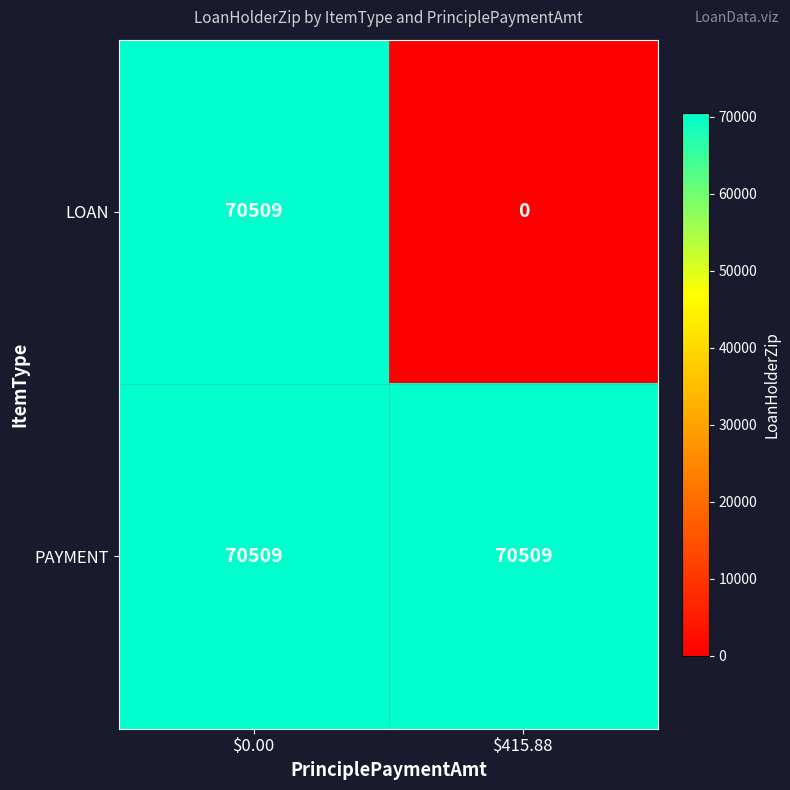

True or false: PAYMENT has a value of 104618 at $415.88.

False